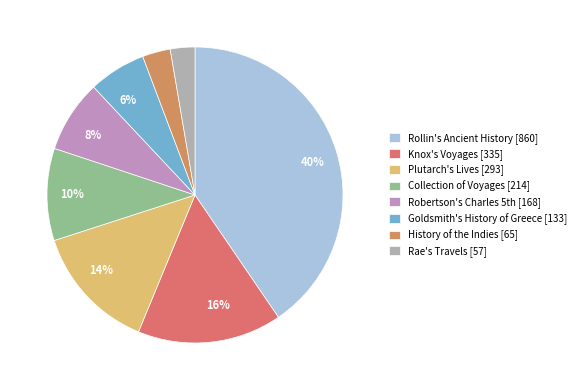

To the nearest percent, what is the average slice percentage?

12%